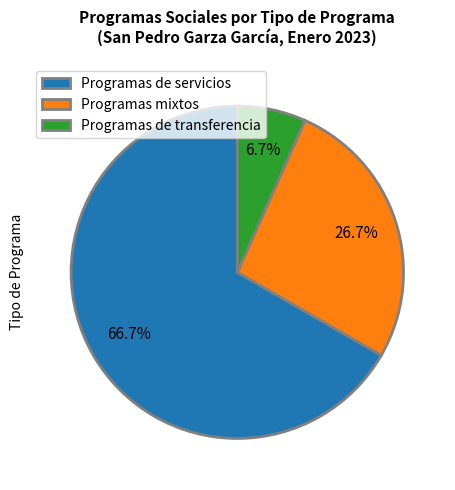

What percentage is the Programas de servicios slice, to the nearest percent?

67%